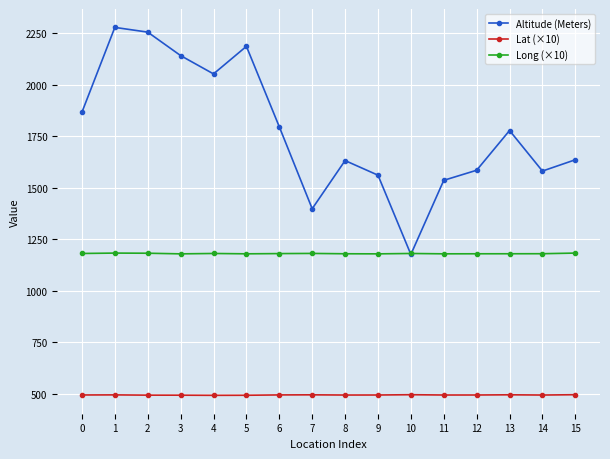

What is the minimum value shown in the chart?

491.5